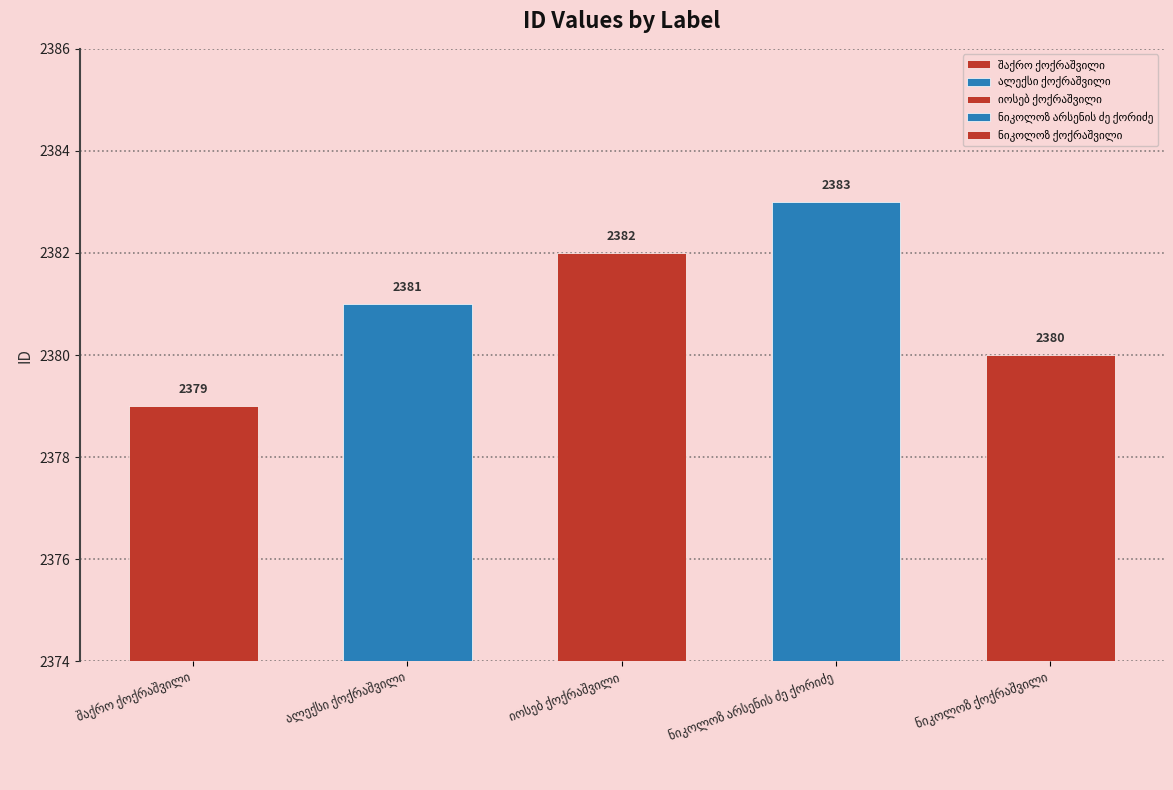

Approximately how many times larger is the value at შაქრო ქოქრაშვილი compared to იოსებ ქოქრაშვილი?

1.0